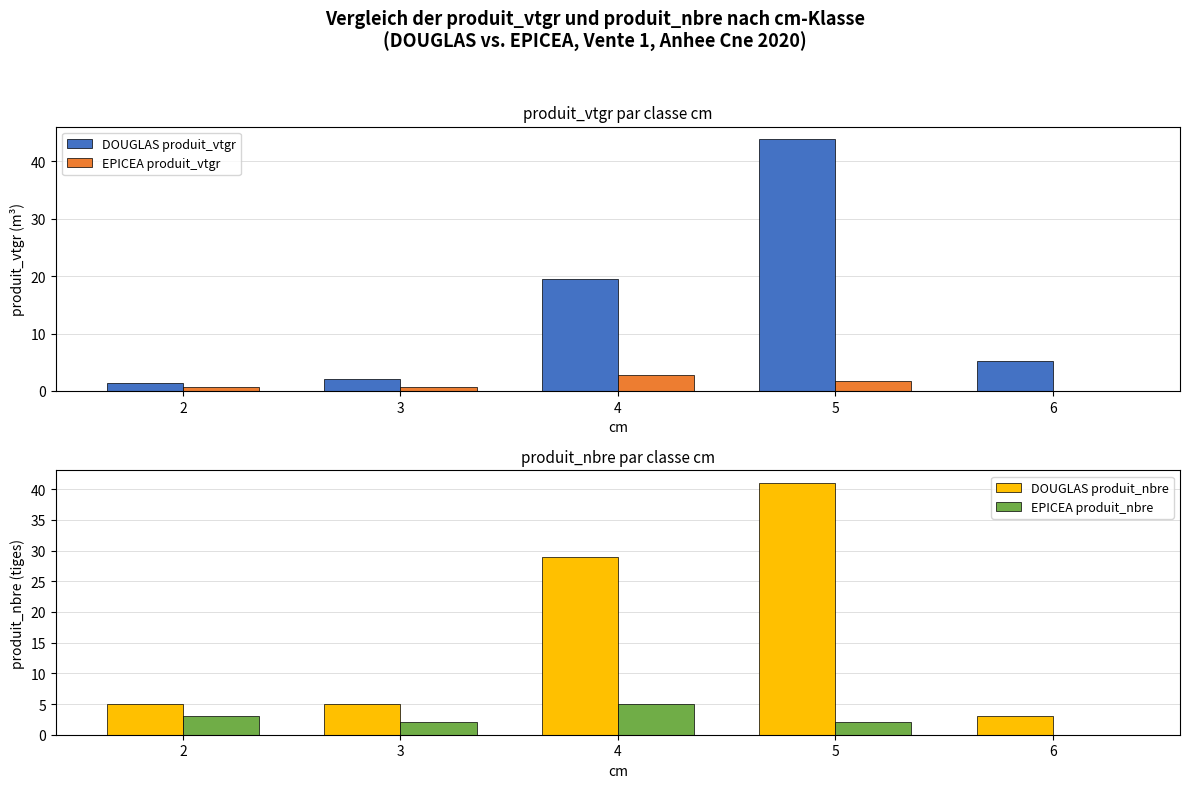

How many positive values does the EPICEA produit_vtgr series have?

4